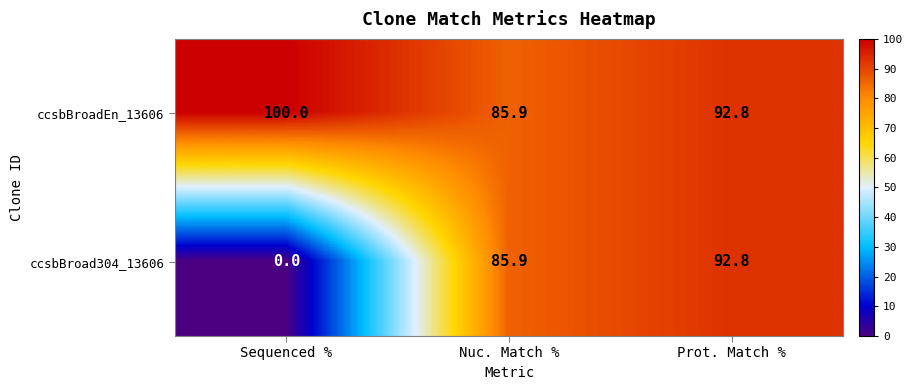

Which label corresponds to the largest value in the chart?

Sequenced %